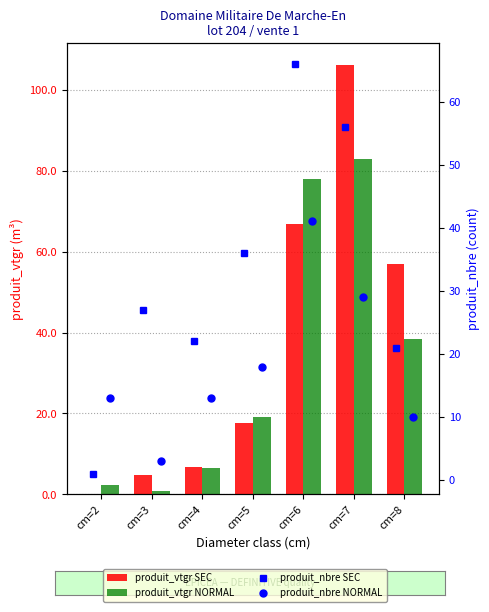

What is the difference between the produit_vtgr NORMAL values at cm=6 and cm=4?

71.4